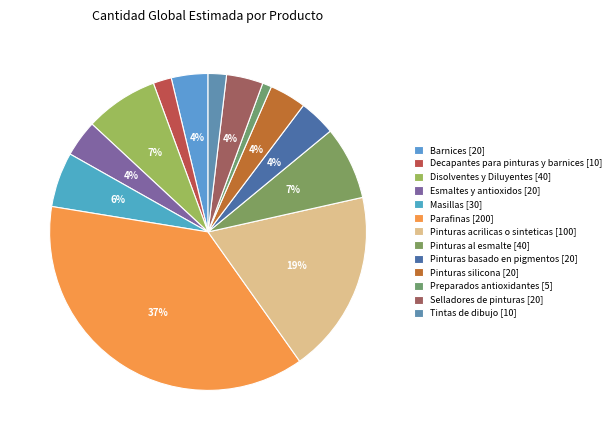

How many segments does this pie chart have?

13